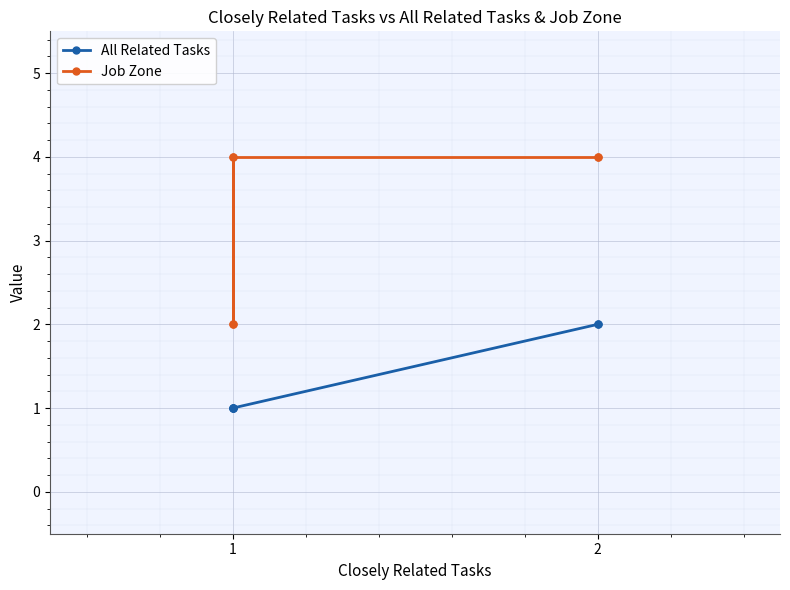

What is the highest value of the All Related Tasks series?

2